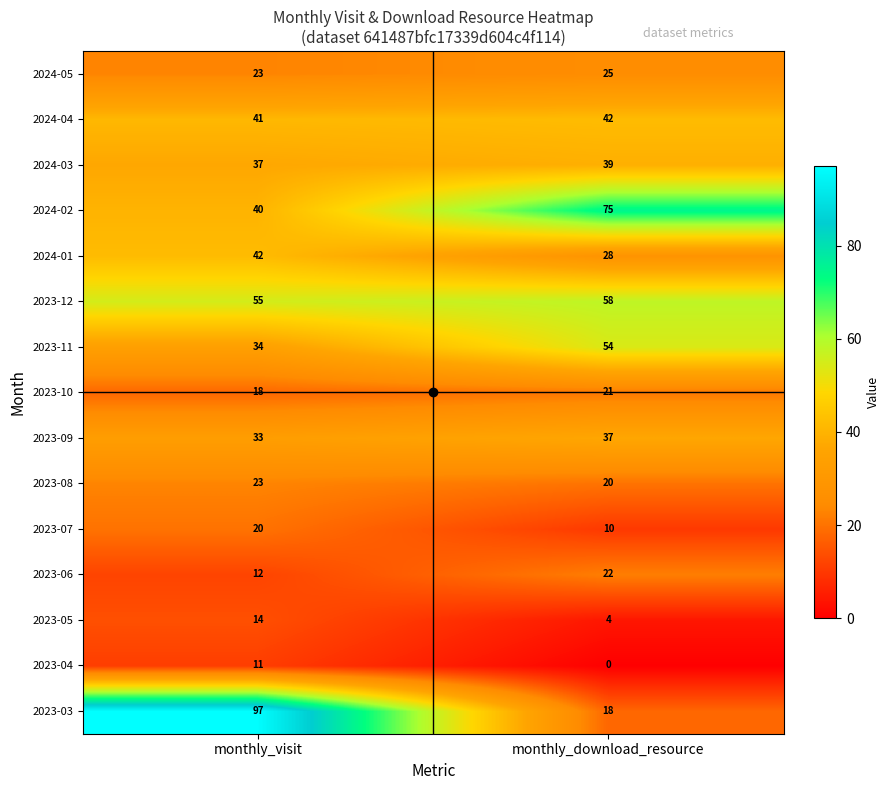

What is the sum of the 2024-02 values at monthly_download_resource and monthly_visit?

115